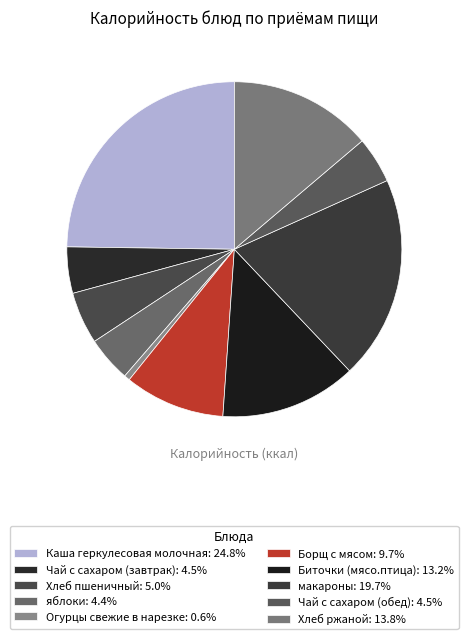

The Чай с сахаром (обед) slice represents 19% of the pie. True or false?

False